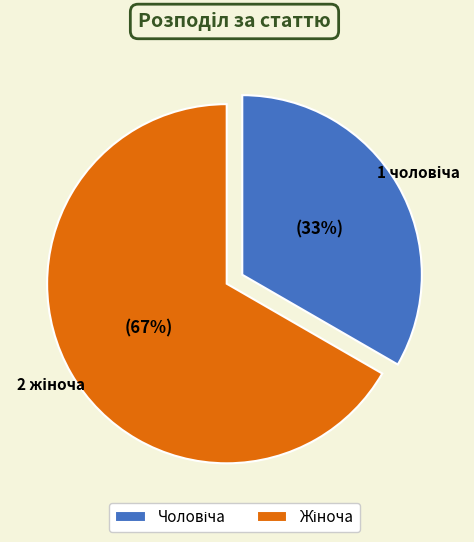

To the nearest percent, what is the average slice percentage?

50%